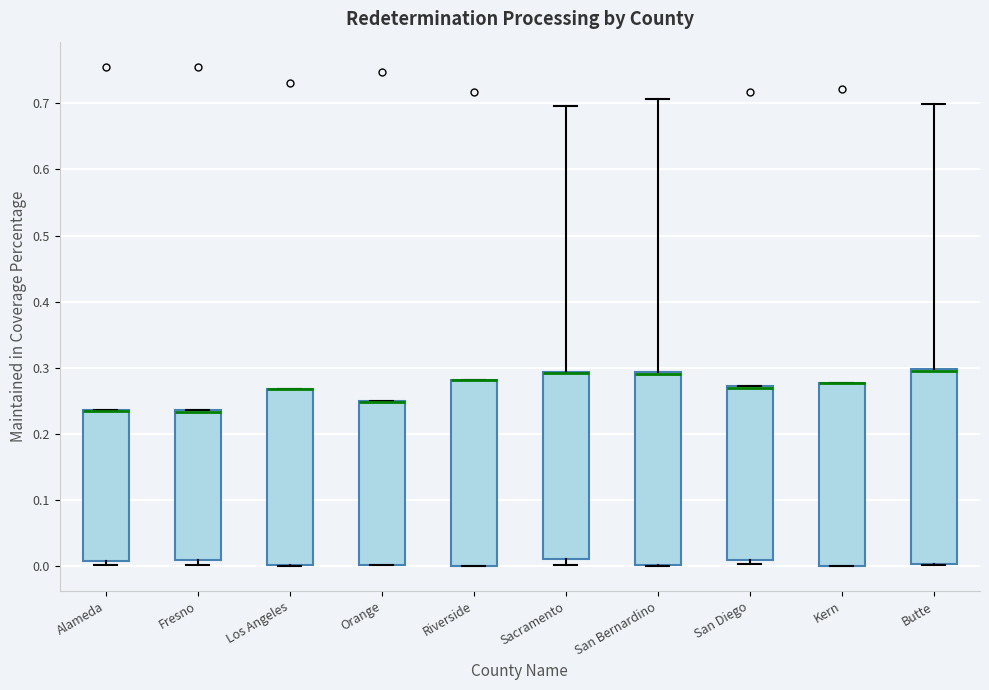

Reading left to right, transcribe this box plot: for each box, give where its median line is, the range the box spans, and where its two whiskers end, as read against the y-axis. The values are not printed on the chart, so give them approximately, as read against the axis.

Alameda: median 0.23 (drawn on the box's upper edge), box 0.01 to 0.24, whiskers 0.00 to 0.24
Fresno: median 0.23 (drawn on the box's upper edge), box 0.01 to 0.24, whiskers 0.00 to 0.24
Los Angeles: median 0.27 (drawn on the box's upper edge), box 0.00 to 0.27, whiskers 0.00 to 0.27
Orange: median 0.25 (drawn on the box's upper edge), box 0.00 to 0.25, whiskers 0.00 to 0.25
Riverside: median 0.28 (drawn on the box's upper edge), box 0.00 to 0.28, whiskers 0.00 to 0.28
Sacramento: median 0.29 (drawn on the box's upper edge), box 0.01 to 0.29, whiskers 0.00 to 0.70
San Bernardino: median 0.29 (drawn on the box's upper edge), box 0.00 to 0.29, whiskers 0.00 to 0.71
San Diego: median 0.27 (just below the box's upper edge), box 0.01 to 0.27, whiskers 0.00 to 0.27
Kern: median 0.28 (drawn on the box's upper edge), box 0.00 to 0.28, whiskers 0.00 to 0.28
Butte: median 0.30 (drawn on the box's upper edge), box 0.00 to 0.30, whiskers 0.00 to 0.70